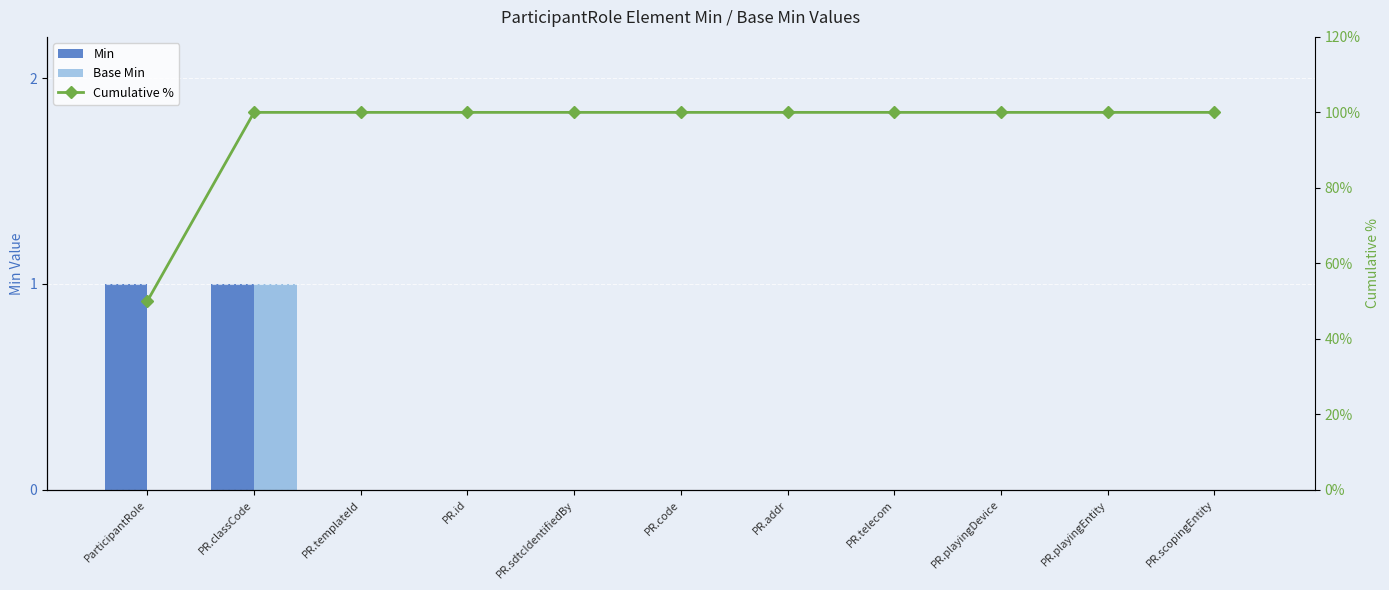

How many positive values does the Min series have?

2